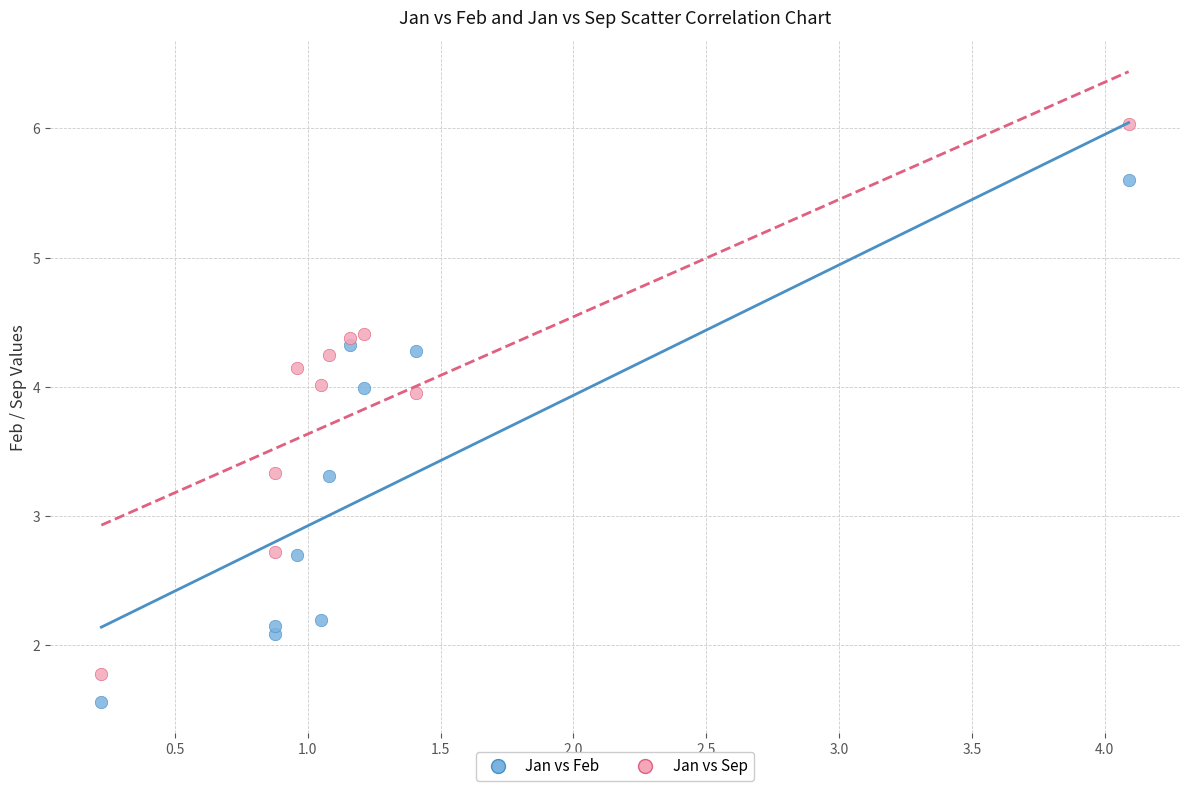

Which series reaches the minimum Y coordinate?

Jan vs Feb